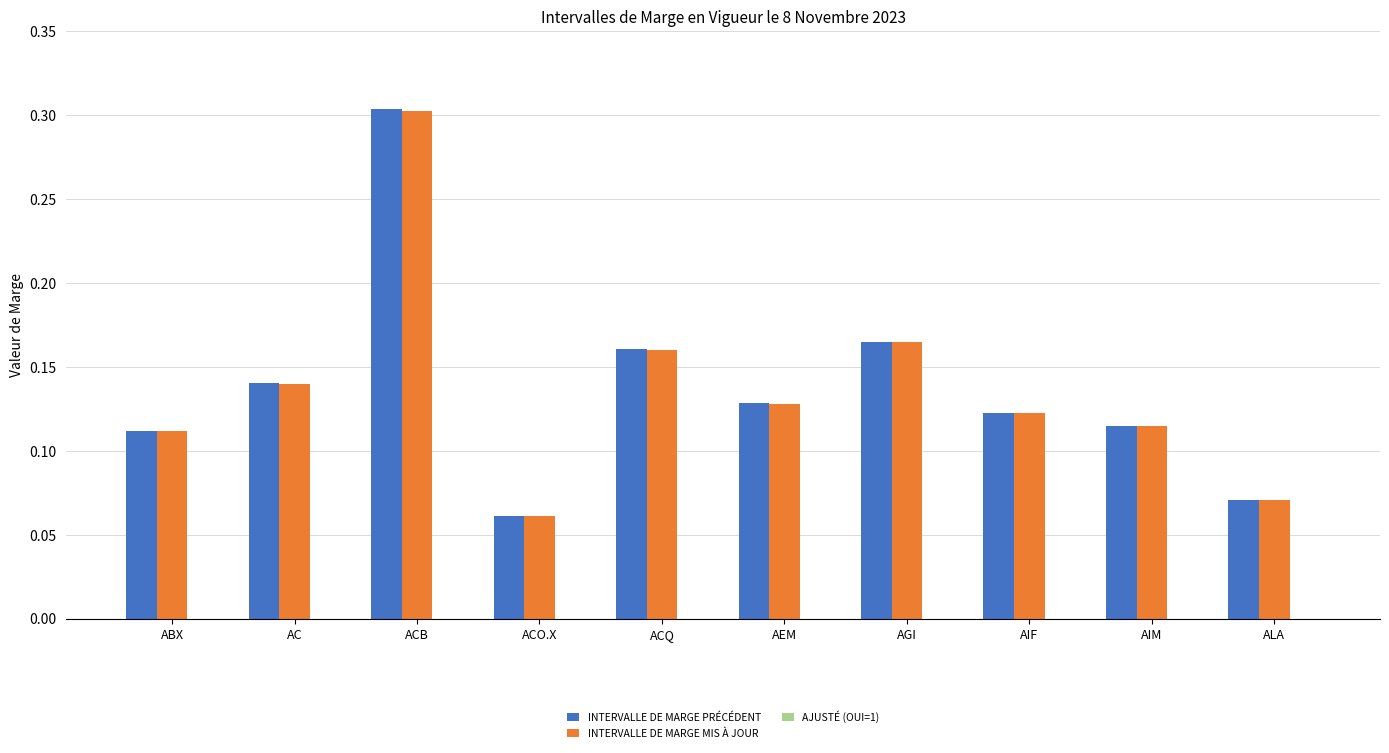

At how many categories does at least one series exceed 0?

10